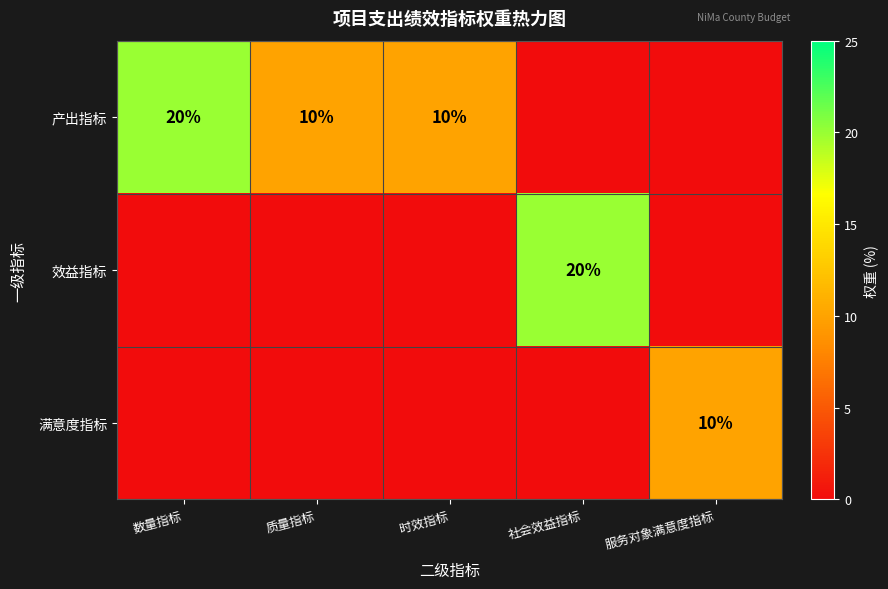

True or false: 效益指标 has a value of 7 at 社会效益指标.

False